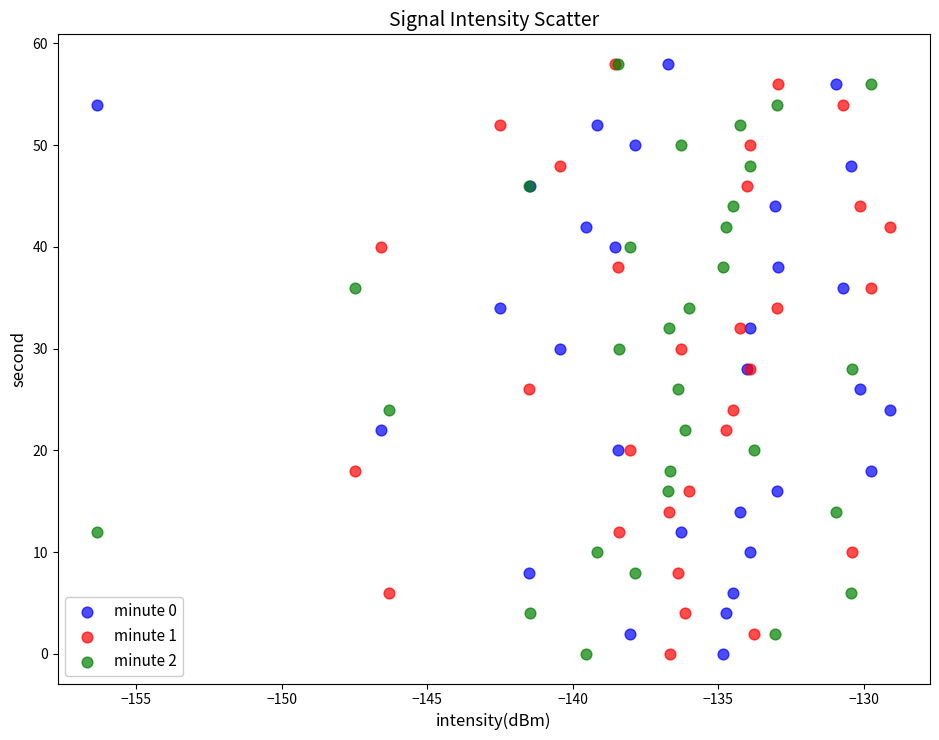

What are all the series names shown in the legend?

minute 0, minute 1, minute 2